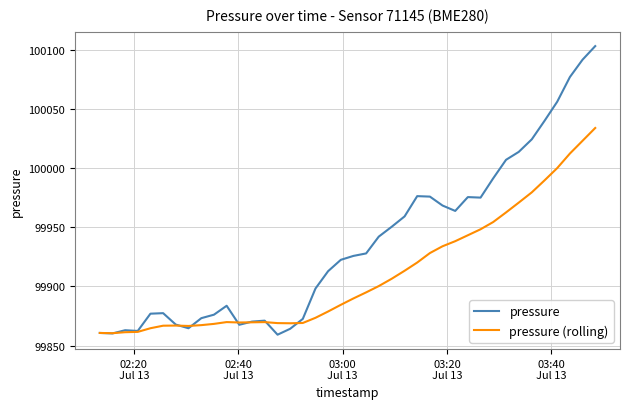

Which series has the widest spread of values?

pressure